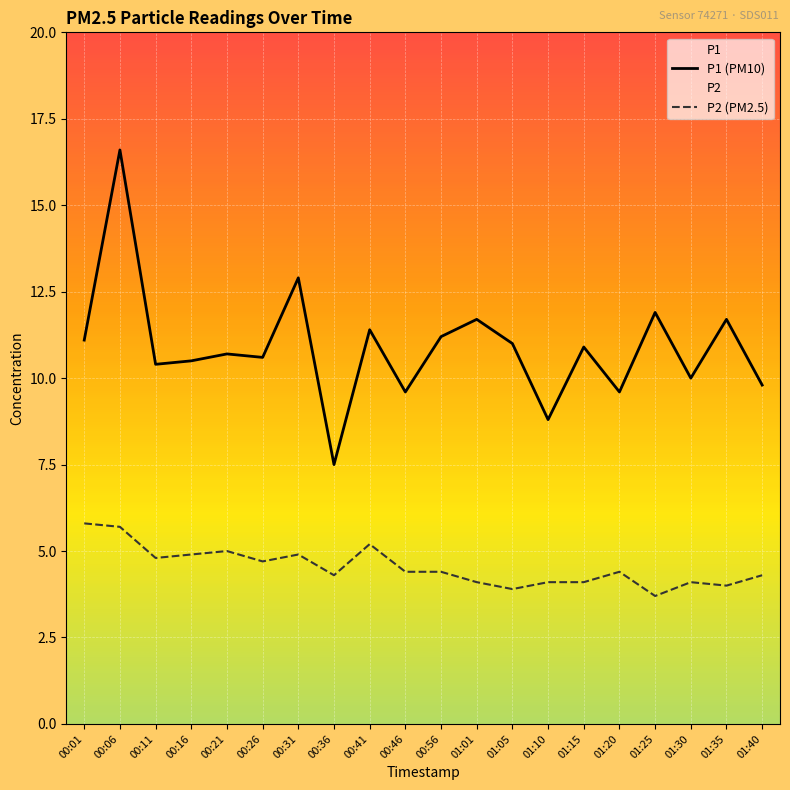

Rank the series by their maximum value, from highest to lowest.

P1 (PM10), P2 (PM2.5)